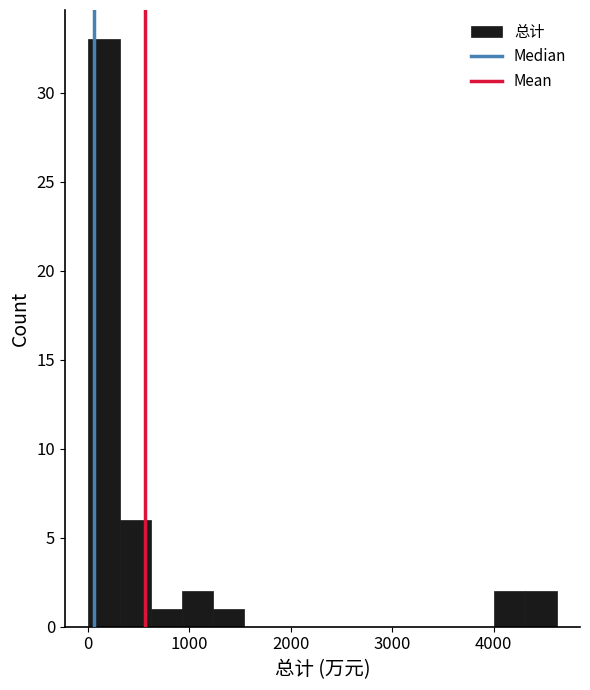

Around what value on the x-axis is the tallest bar? Give the approximate position of its centre, as read against the axis.

200